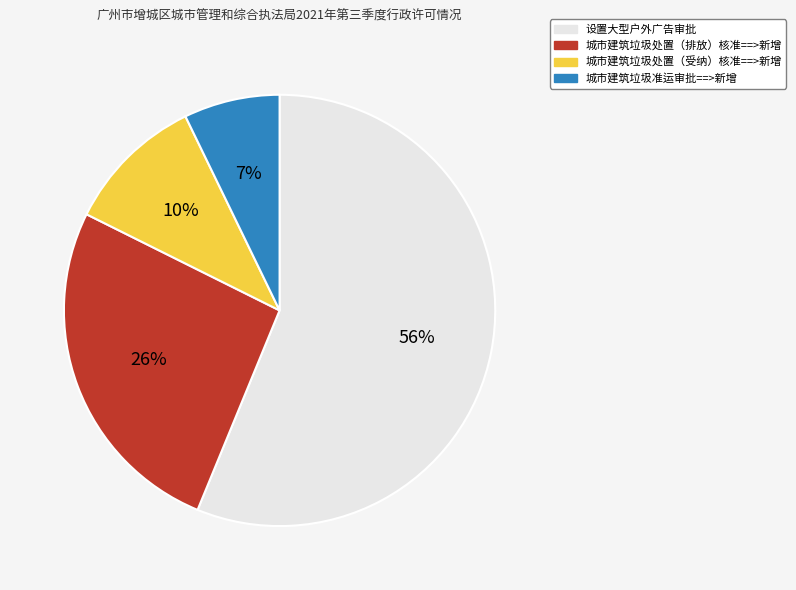

Which slice is the largest?

设置大型户外广告审批